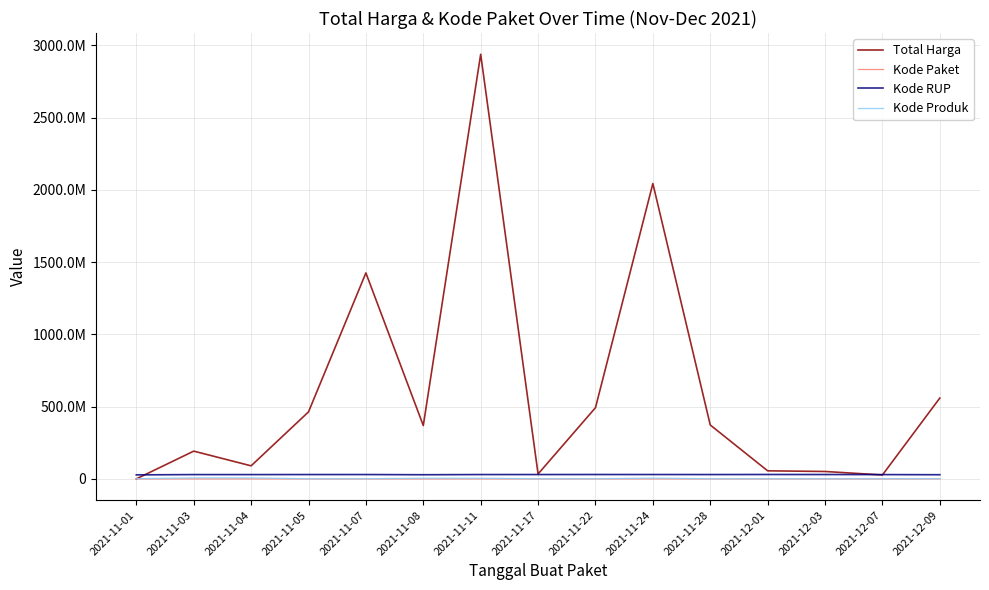

True or false: Kode Paket and Total Harga intersect in this chart.

False